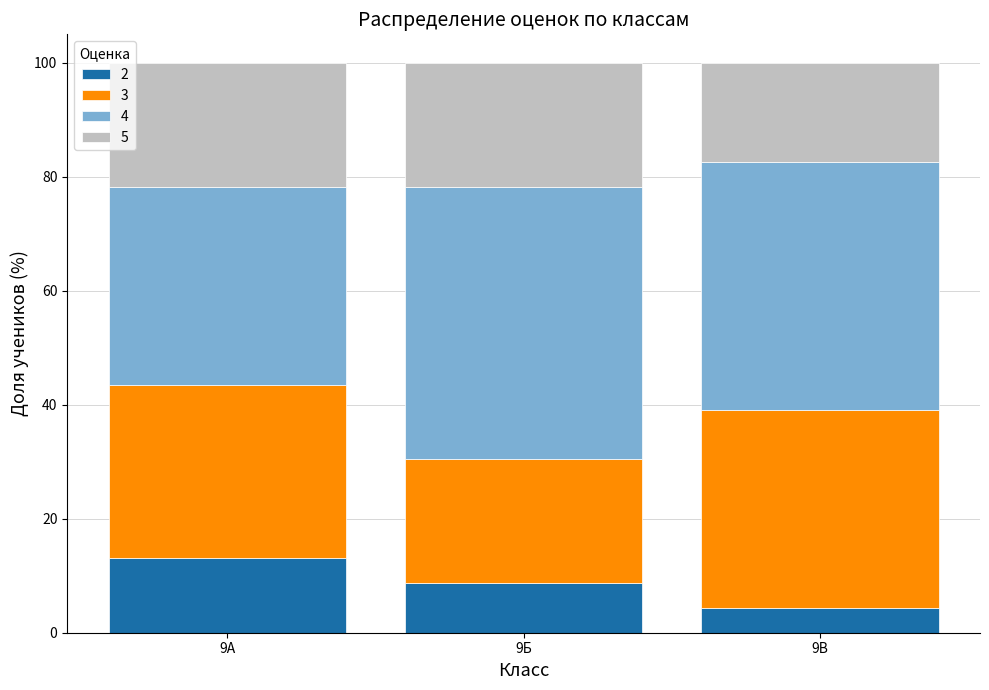

What is the sum of the 2 values at 9В and 9Б?

13.0